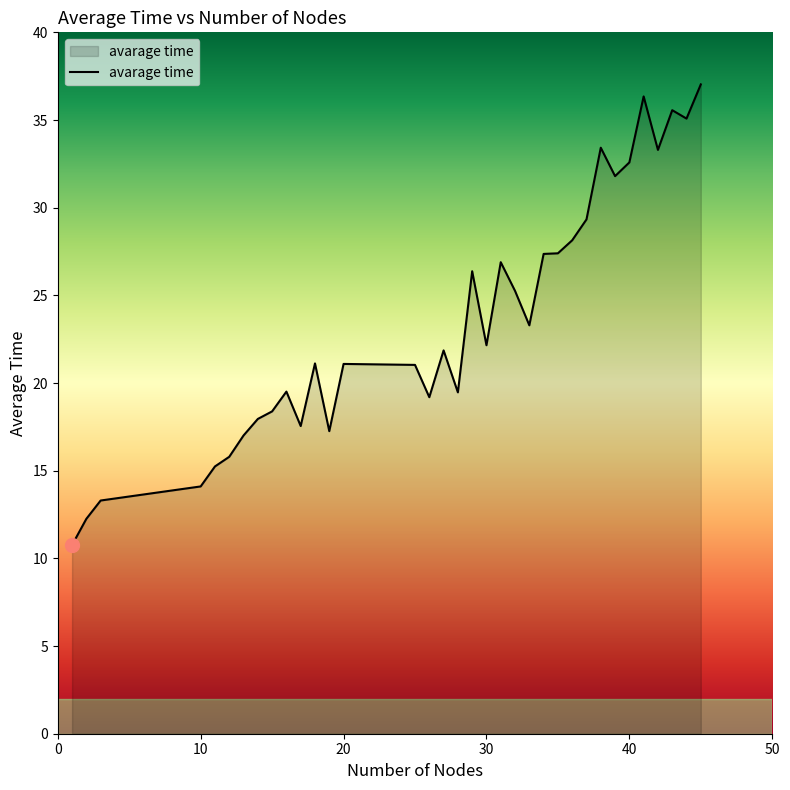

What is the smallest value displayed?

10.8